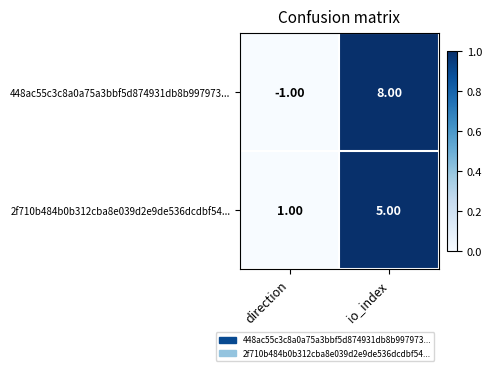

What is the difference between the maximum and minimum values in the 448ac55c3c8a0a75a3bbf5d874931db8b997973... series?

9